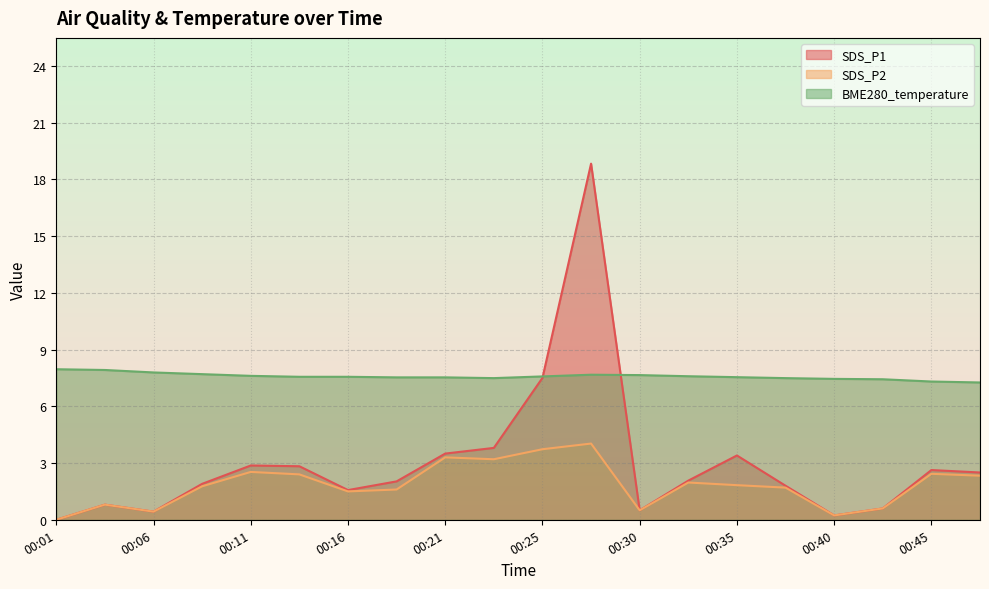

What is the value of the SDS_P1 point at the 3rd from the left?

0.4